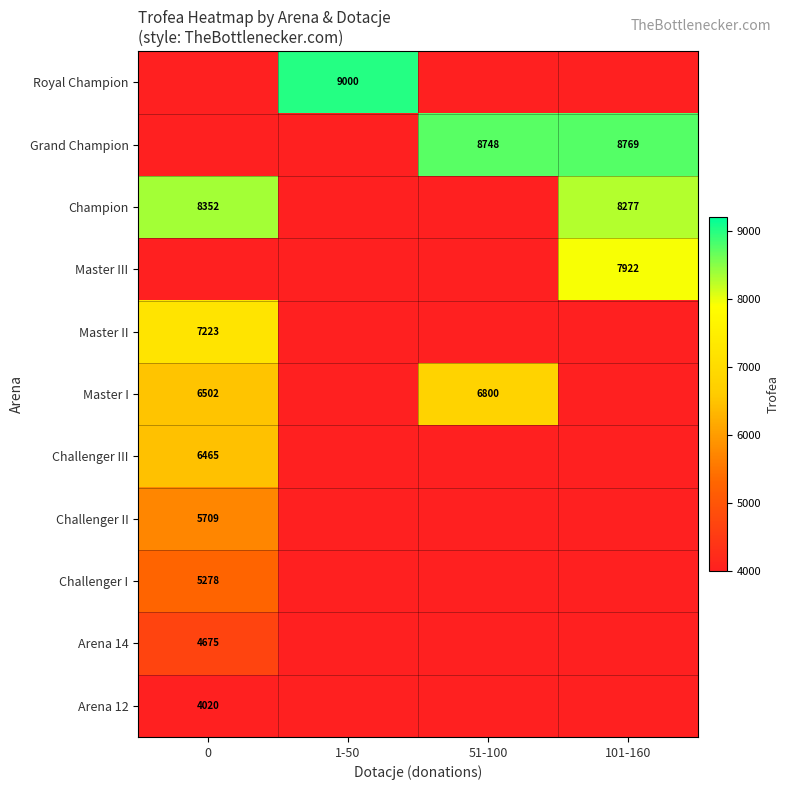

What is the minimum value for Master I?

6502.0